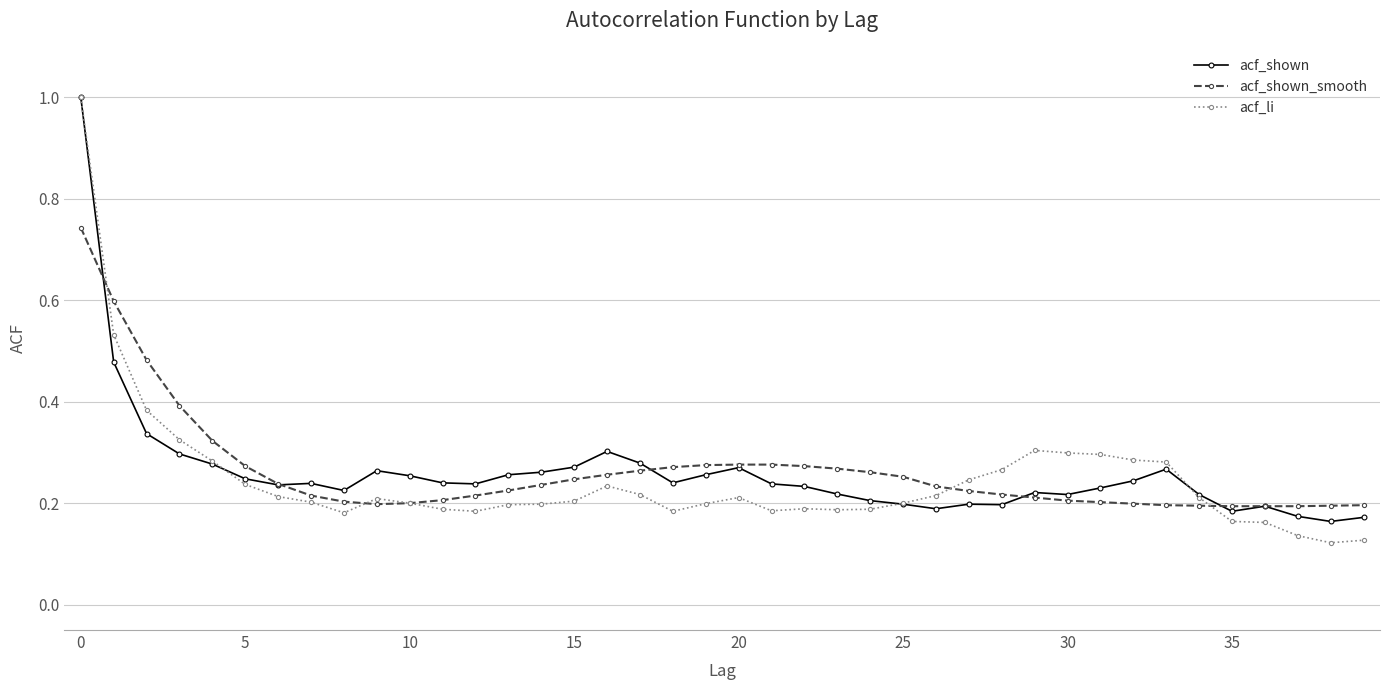

What is the maximum value shown in the chart?

1.0